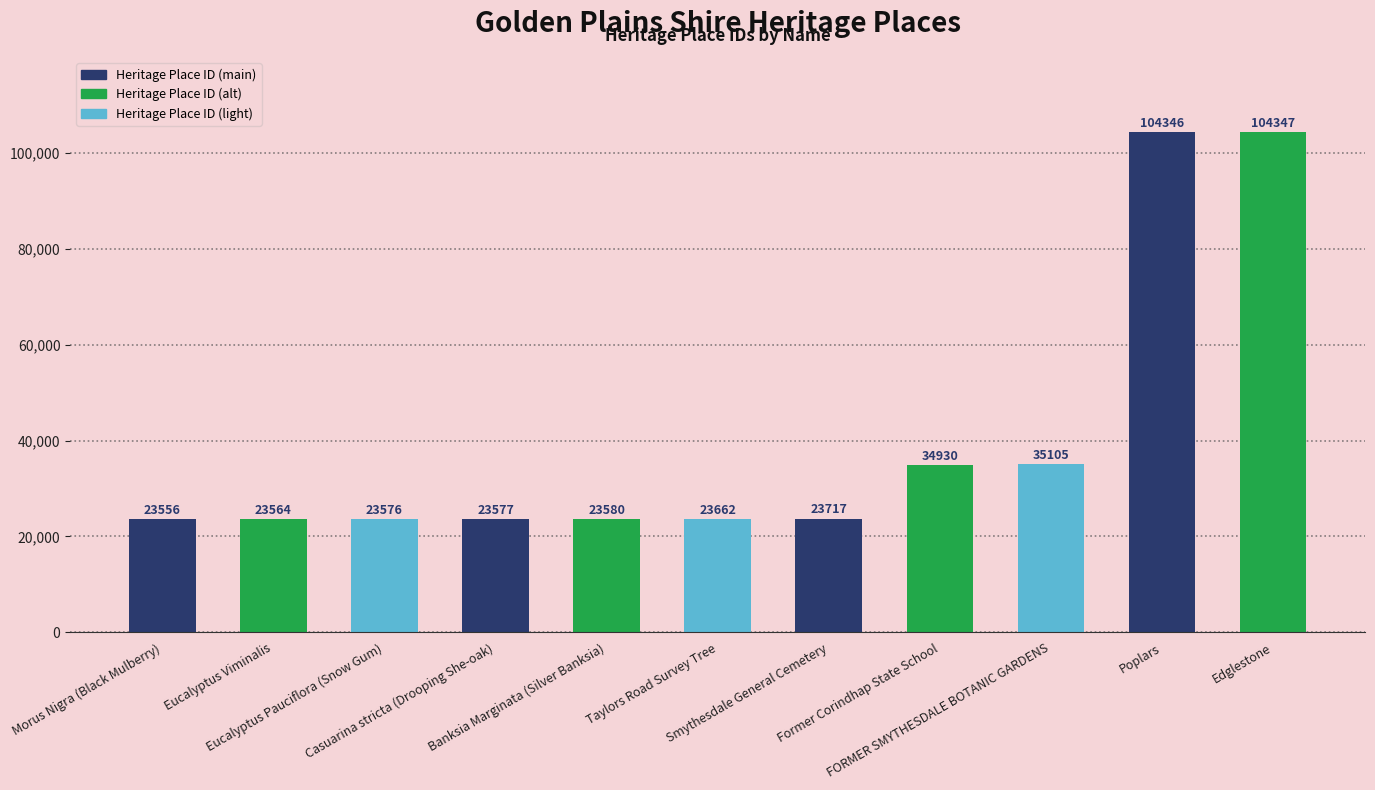

How many categories are shown in the chart?

11